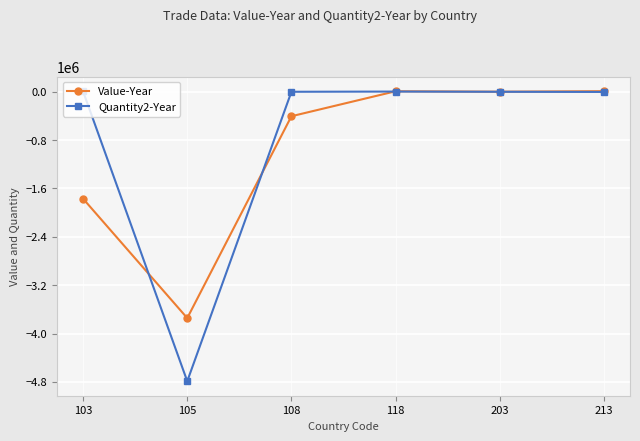

What is the minimum value for Quantity2-Year?

-4789455